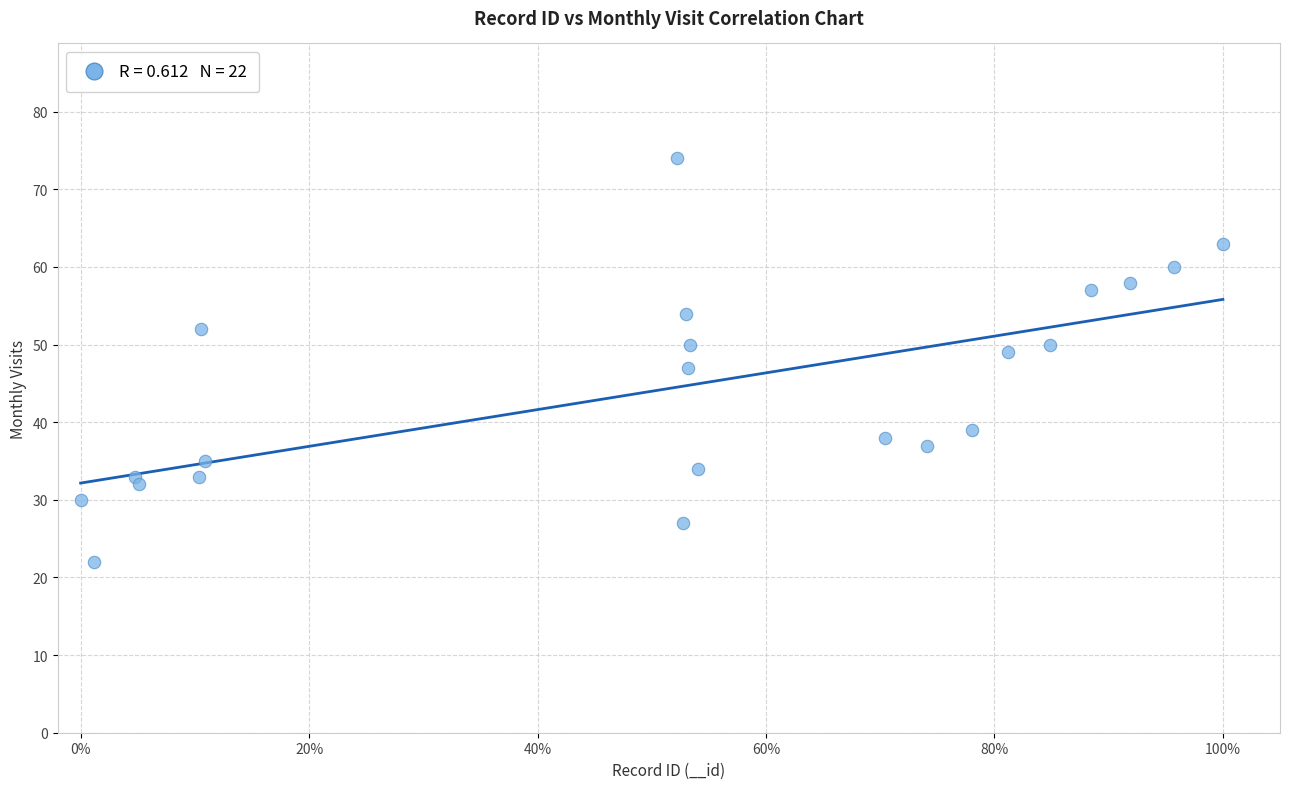

What is the range of Y values (max minus min)?

52